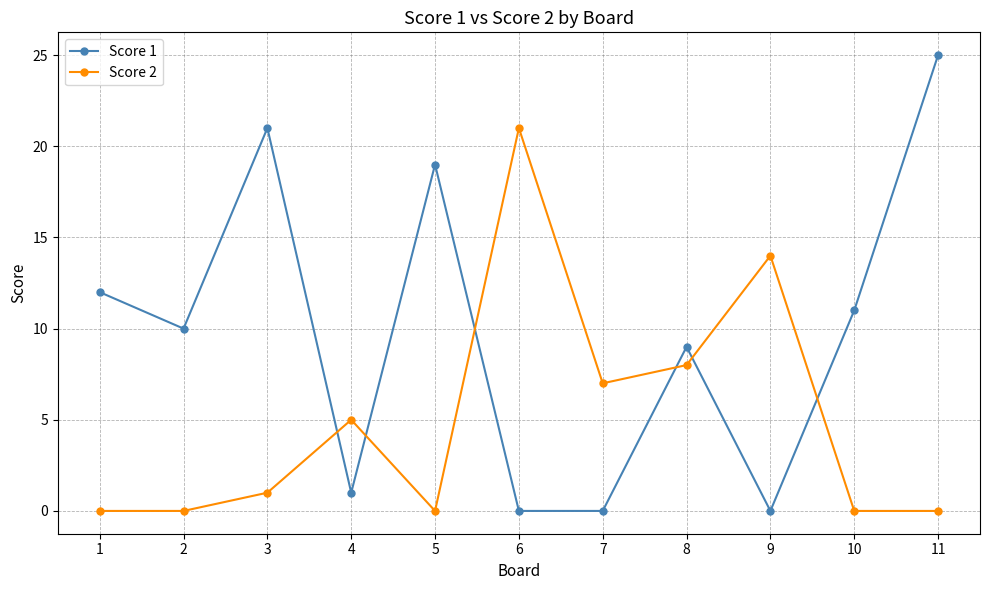

True or false: Score 2 has more than 1 points higher than both neighbors.

True